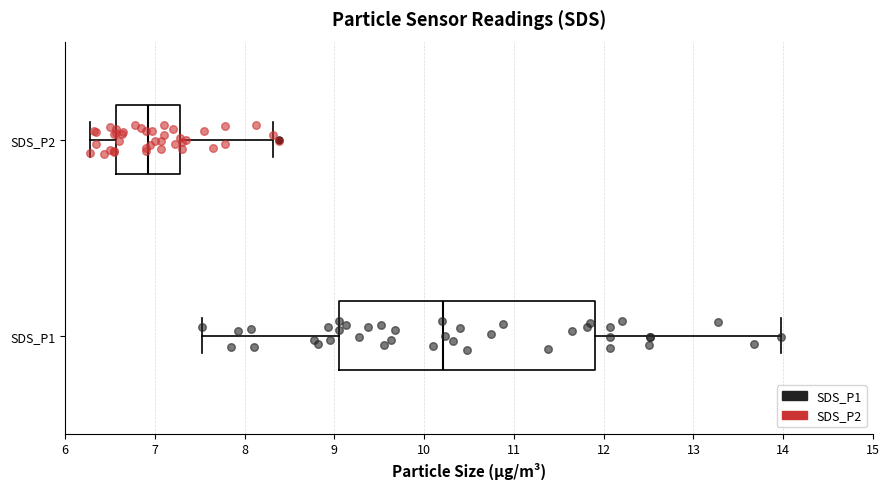

Comparing the boxes themselves (not the whiskers), which one is the widest?

SDS_P1